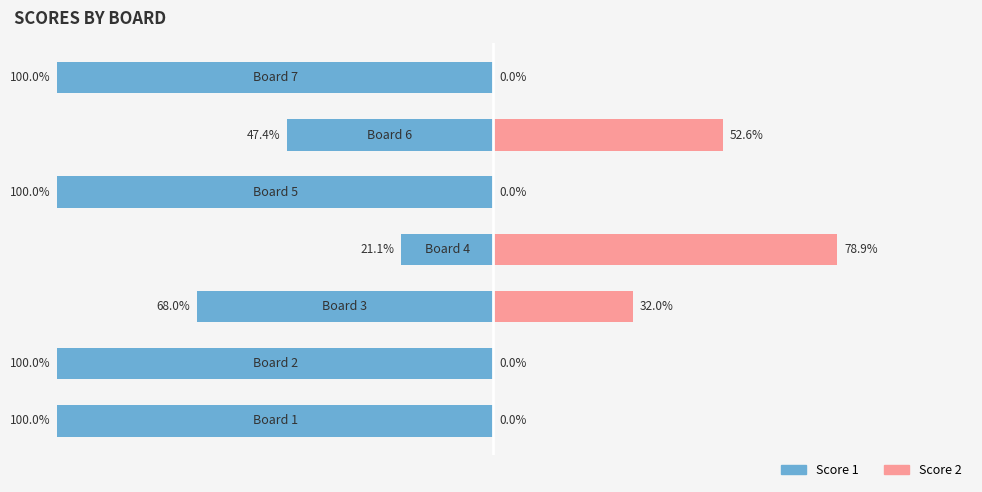

True or false: Score 1 has a value of -160.3 at 0.

False